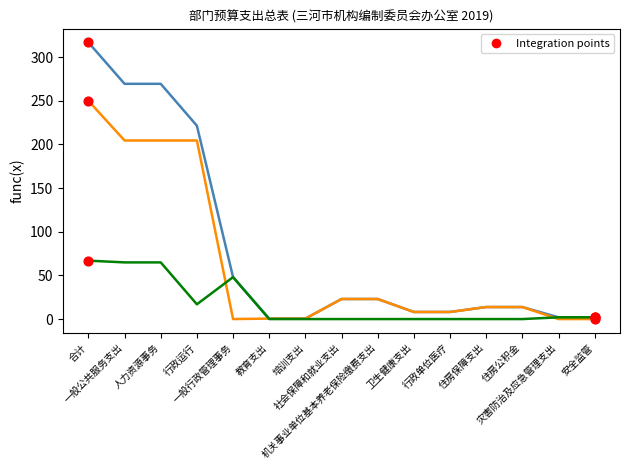

What is the maximum value shown in the chart?

316.8